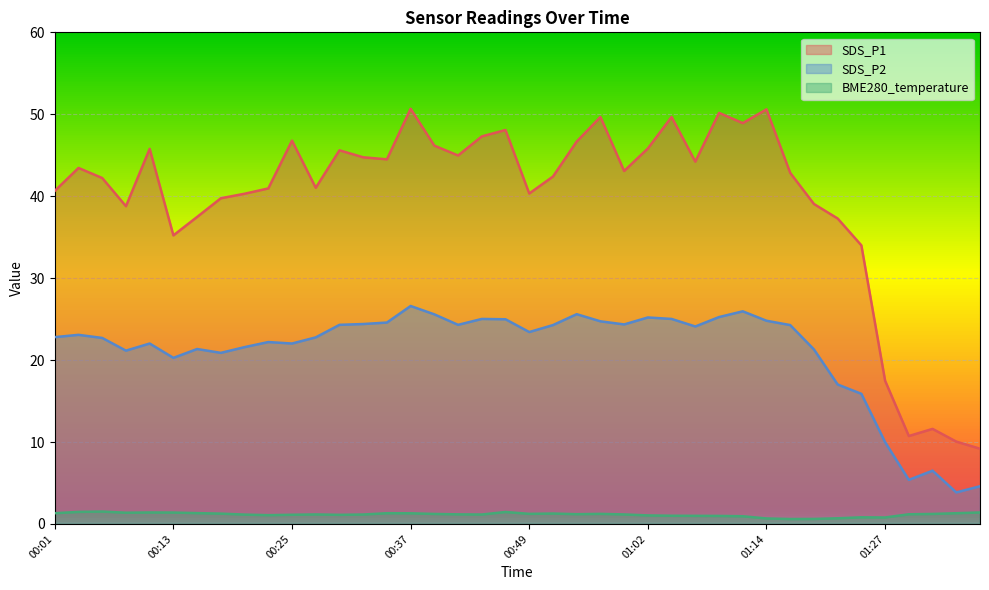

What position from the right is 00:28?

29